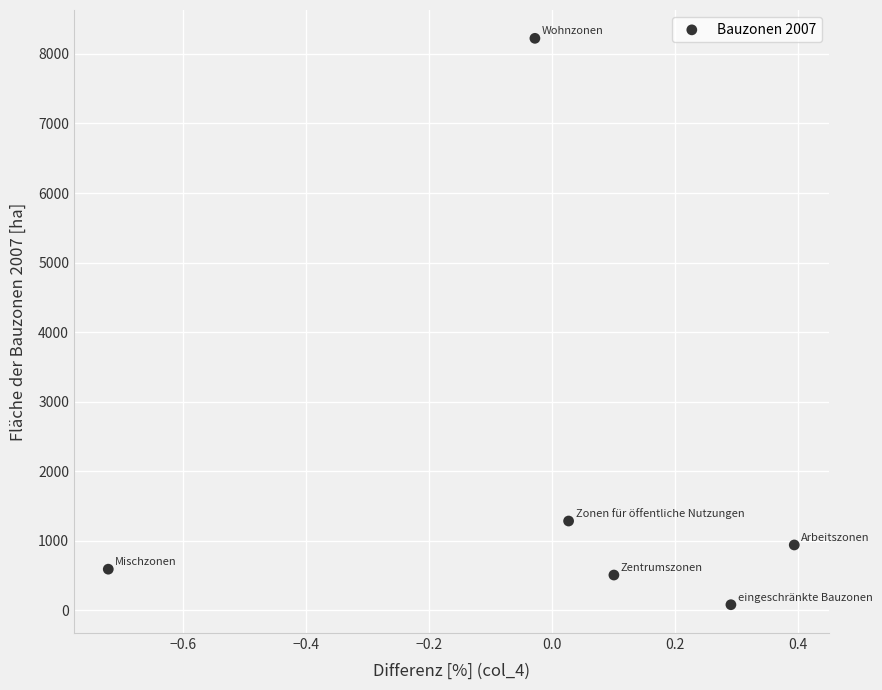

What is the range of Y values (max minus min)?

8145.9